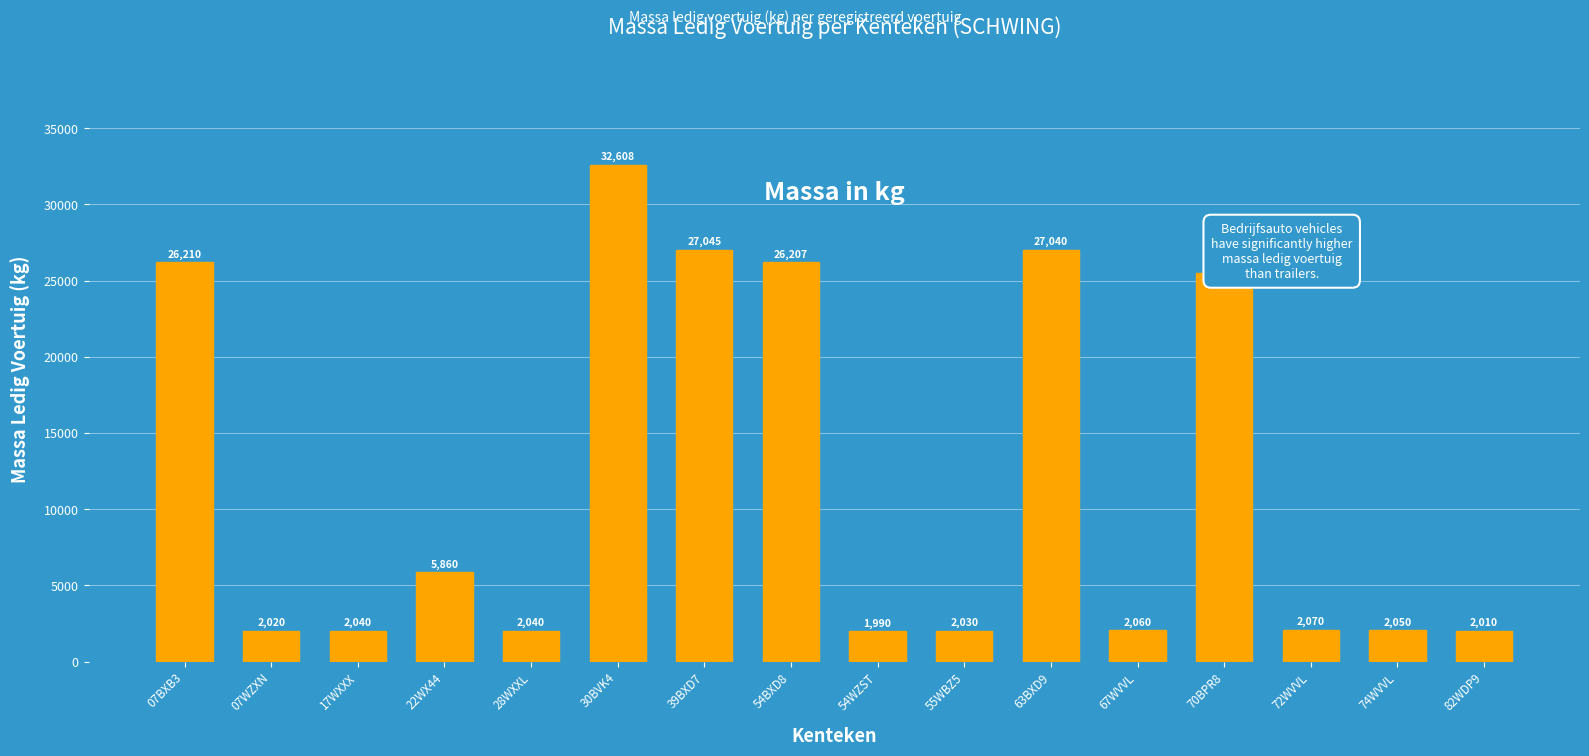

Reading right to left, transcribe all the data shown in this chart.

82WDP9=2010	74WVVL=2050	72WVVL=2070	70BPR8=25505	67WVVL=2060	63BXD9=27040	55WBZ5=2030	54WZST=1990	54BXD8=26207	39BXD7=27045	30BVK4=32608	28WXXL=2040	22WX44=5860	17WXXX=2040	07WZXN=2020	07BXB3=26210